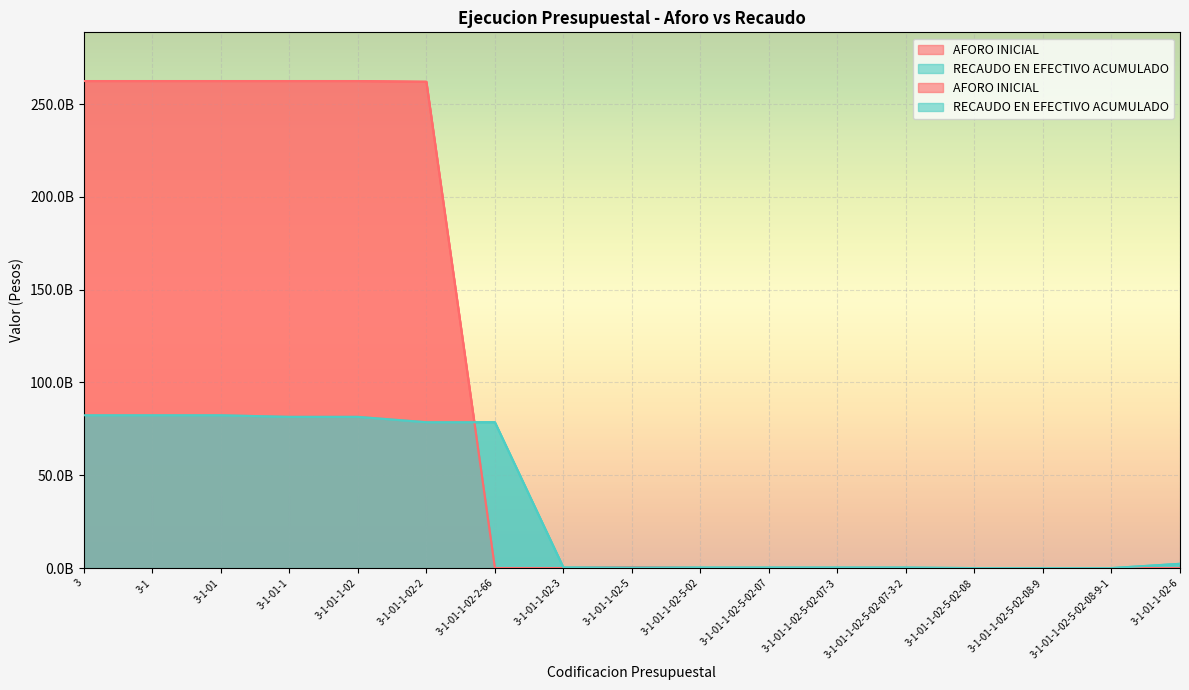

Which category has the highest value across all series?

3